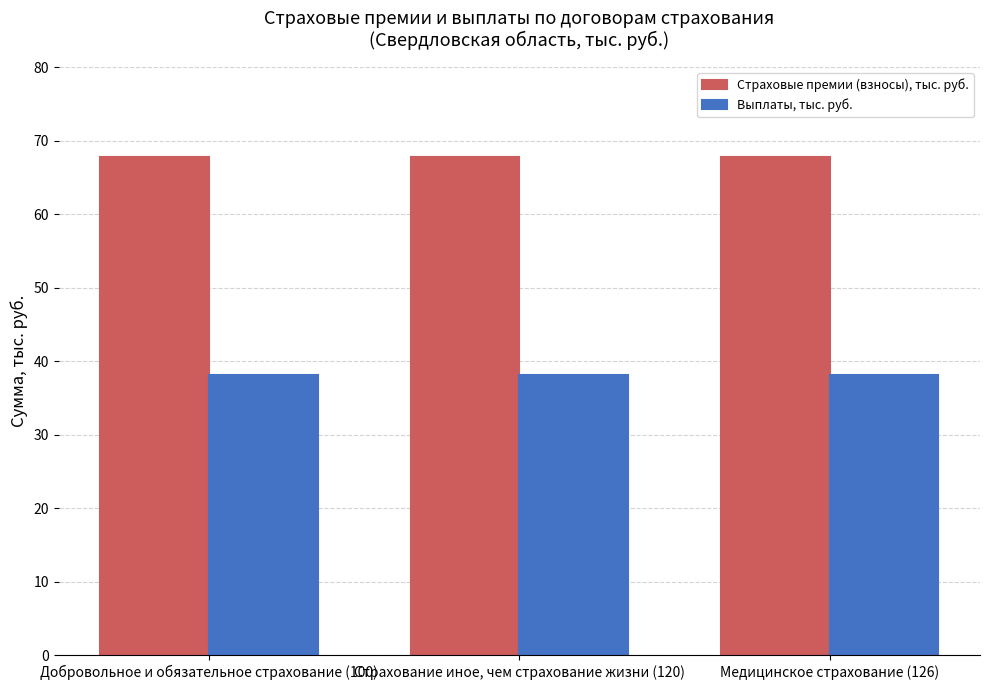

List the series in order of their peak value, highest first.

Страховые премии (взносы), тыс. руб., Выплаты, тыс. руб.